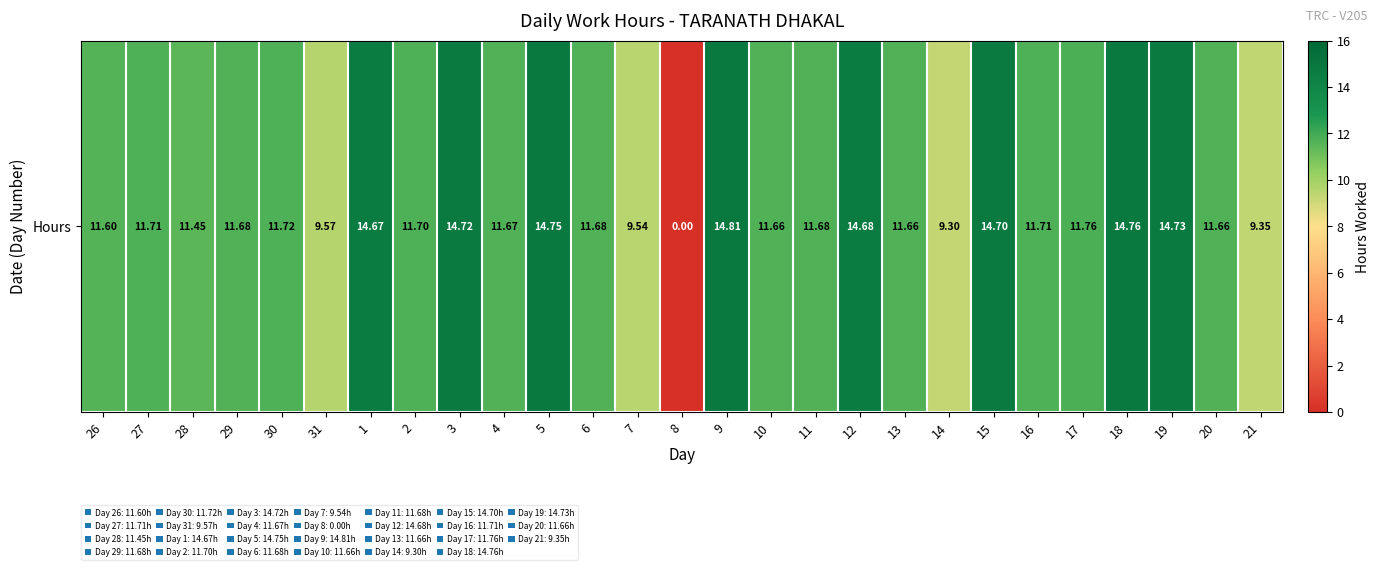

Approximately how many times larger is the value at 7 compared to 3?

0.6